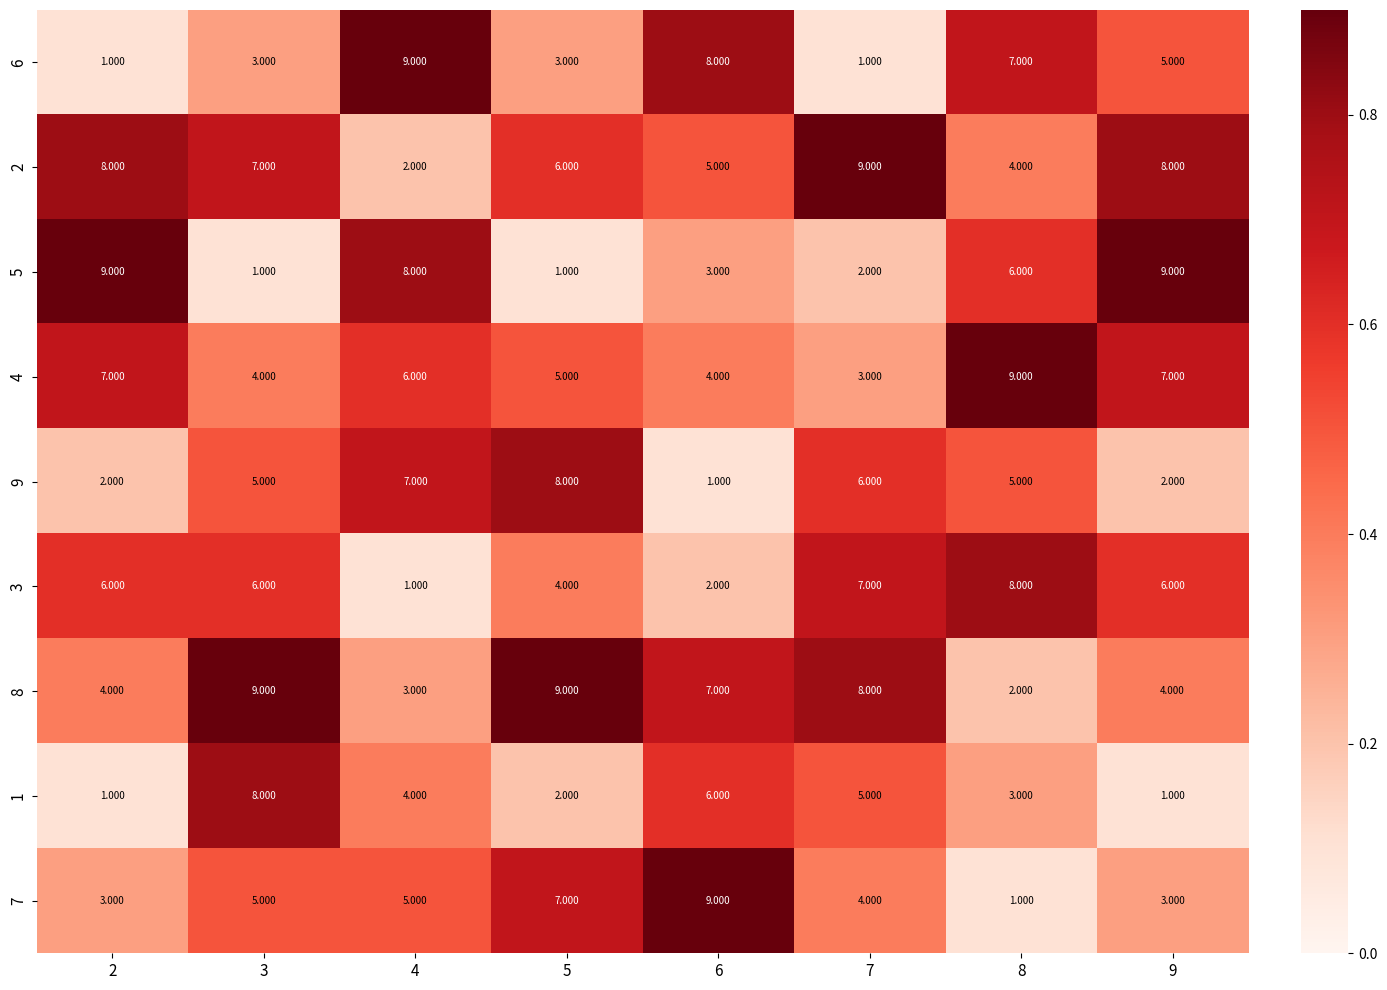

Is the value of 9 at 5 greater than the value of 3 at 6?

Yes